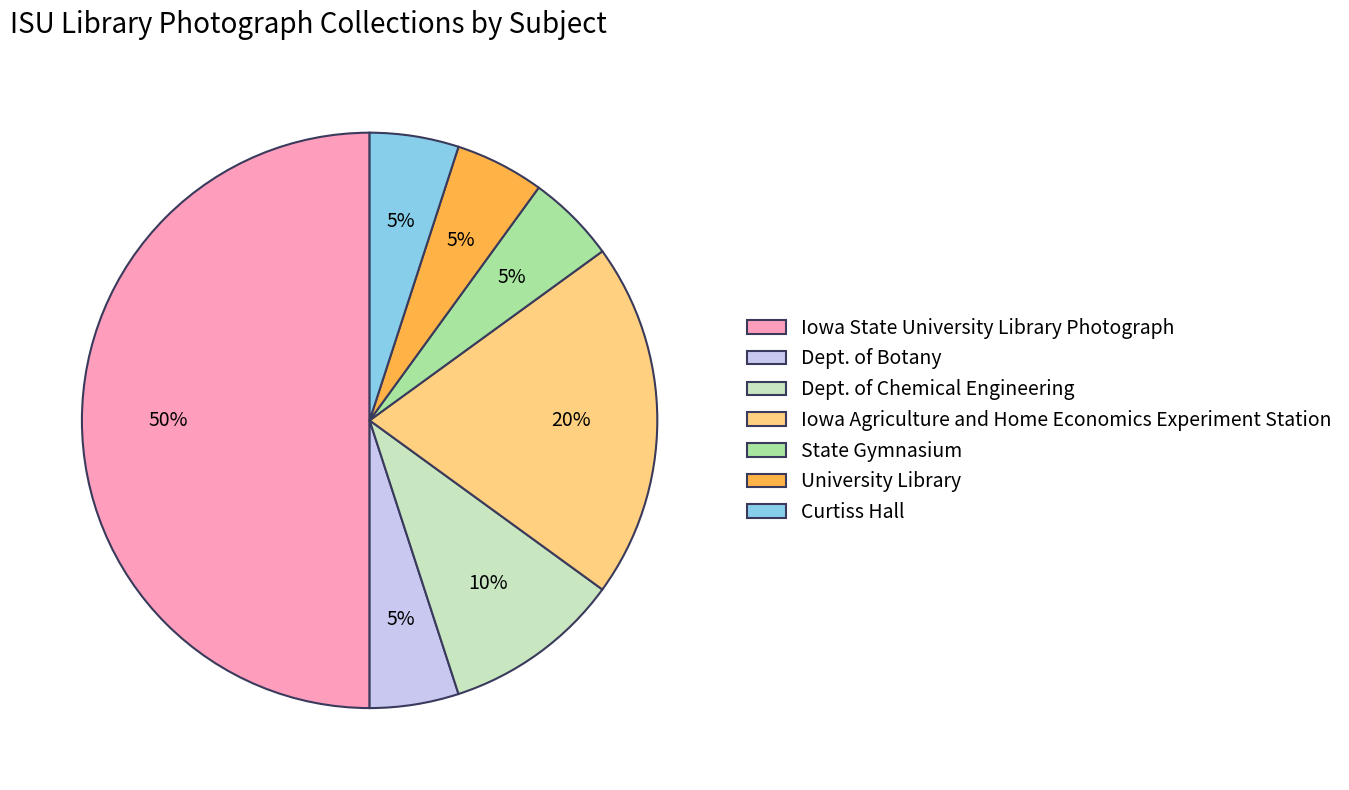

How many segments does this pie chart have?

7